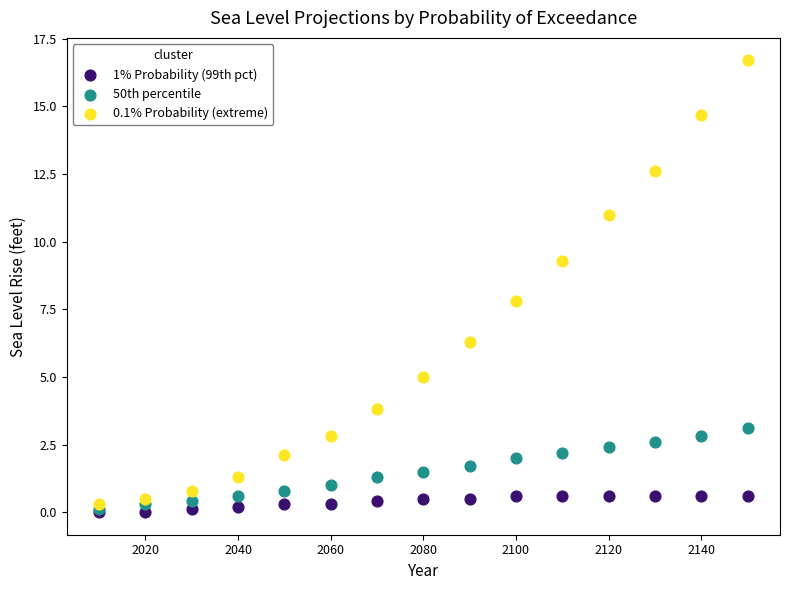

Which series contains the highest Y value?

0.1% Probability (extreme)